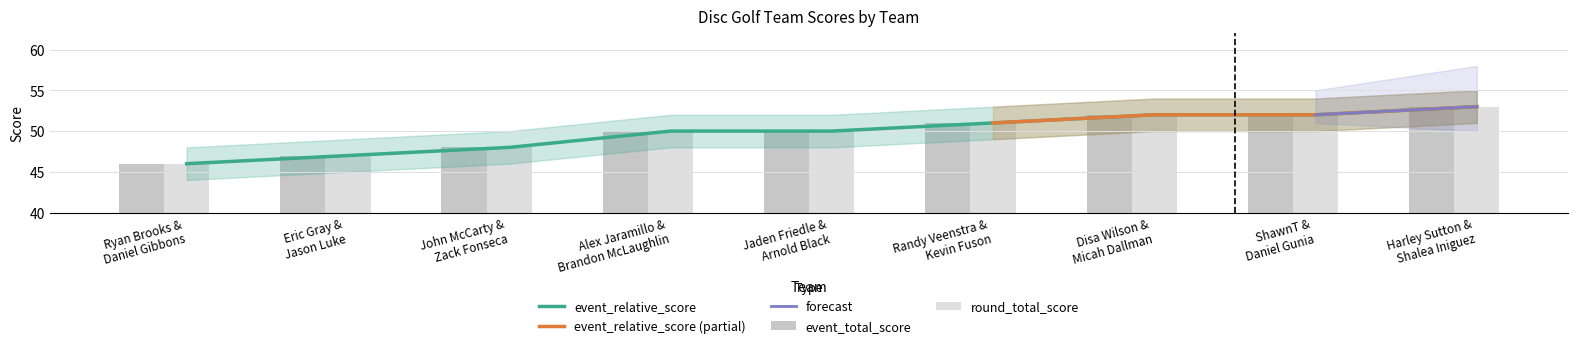

Which series has the widest spread of values?

event_relative_score